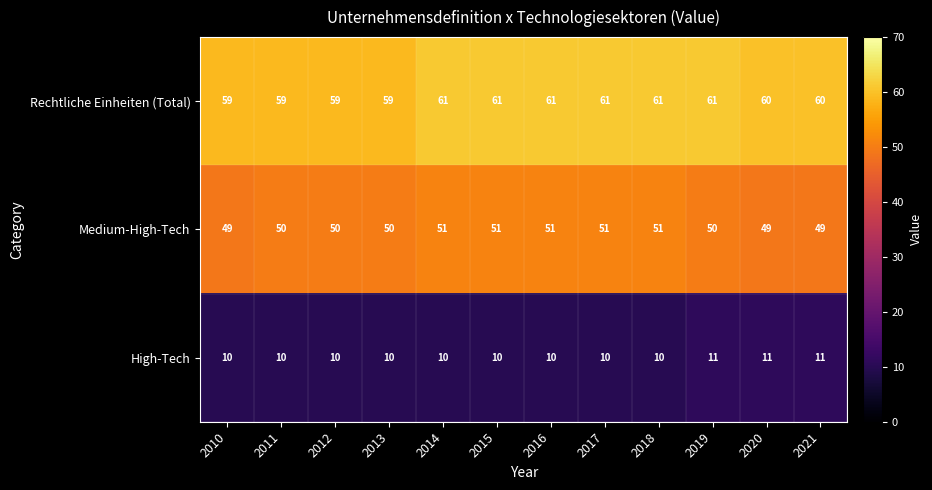

Between 2010 and 2012, which series saw the biggest shift?

Medium-High-Tech